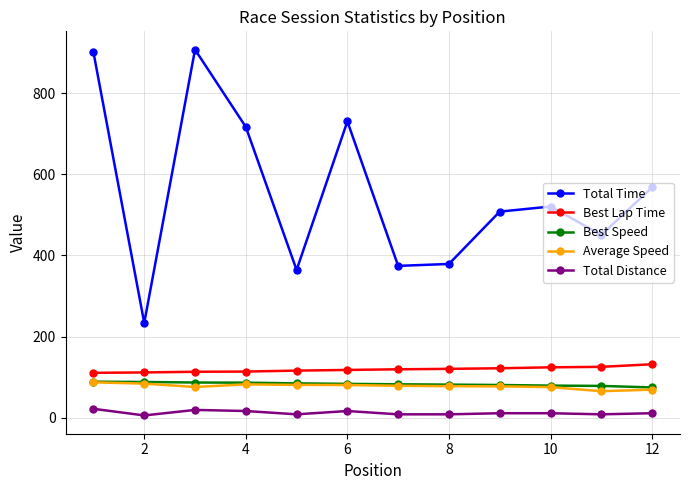

Which series has the widest spread of values?

Total Time